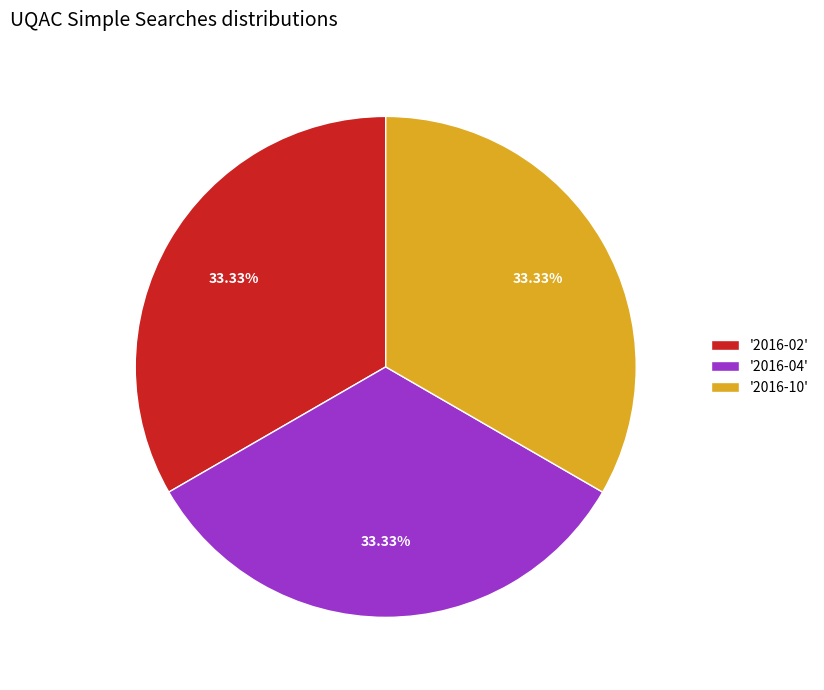

To the nearest percent, what is the difference between the largest and smallest slice percentages?

0%